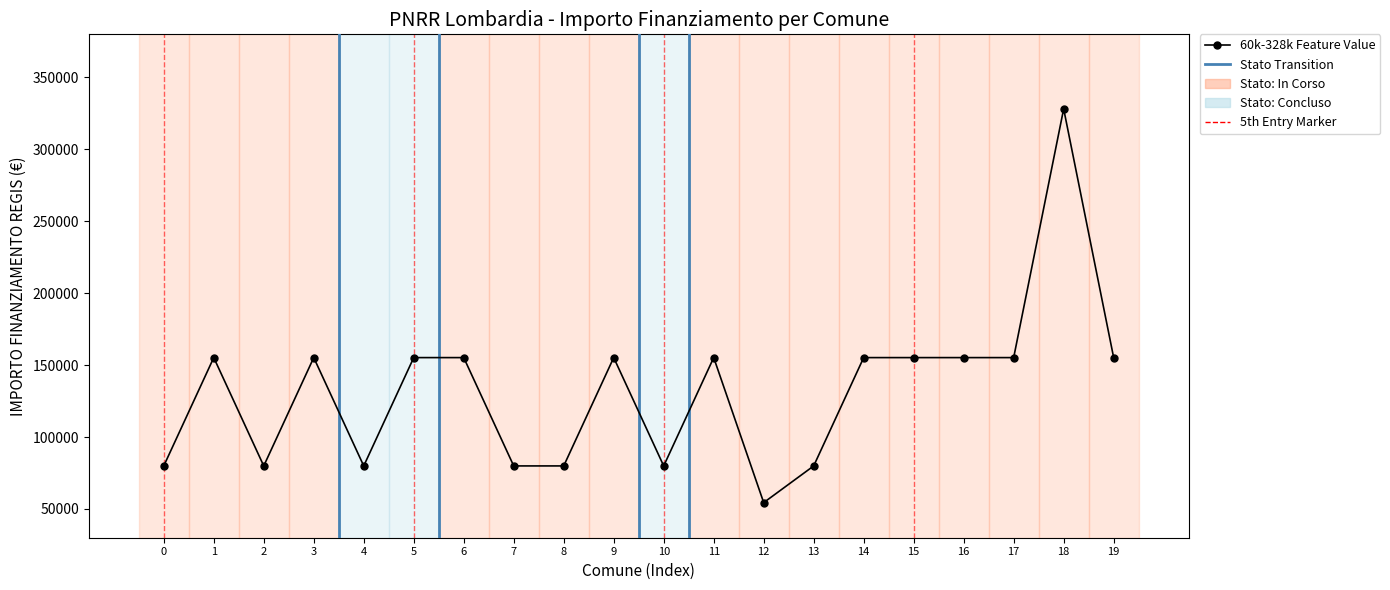

Is it true that the value at 16 is 249995?

False